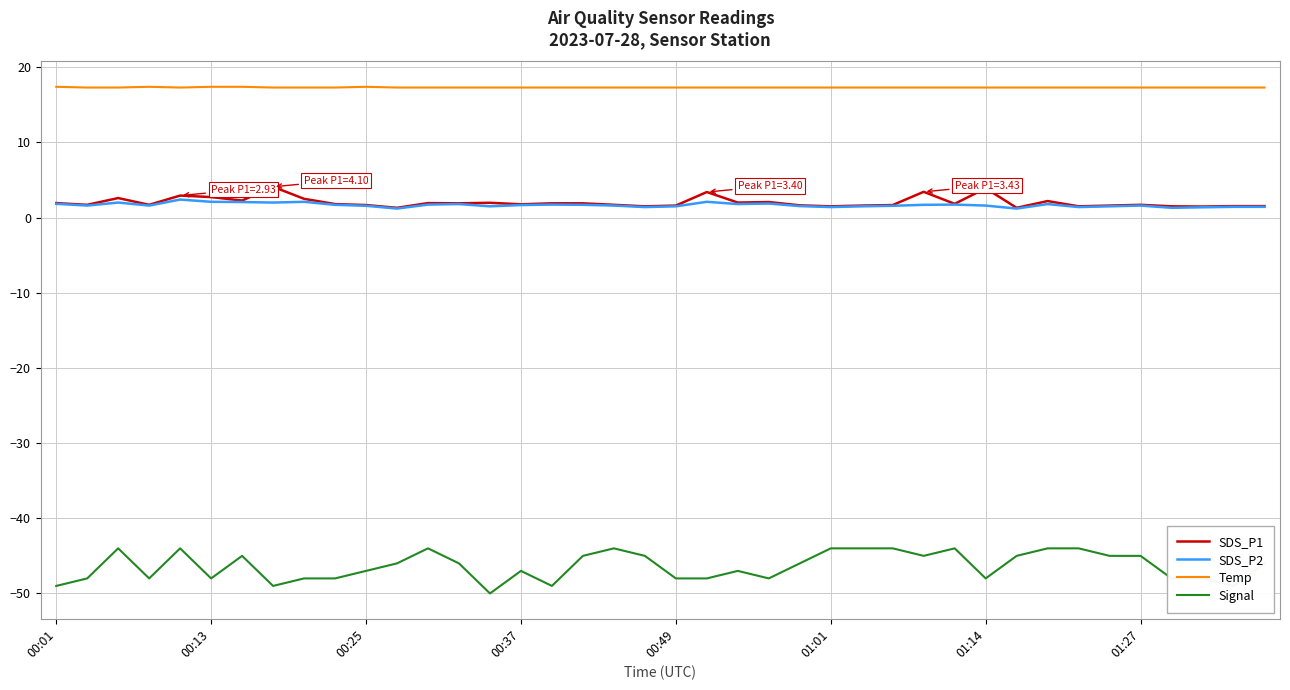

What is the smallest value displayed?

-50.0